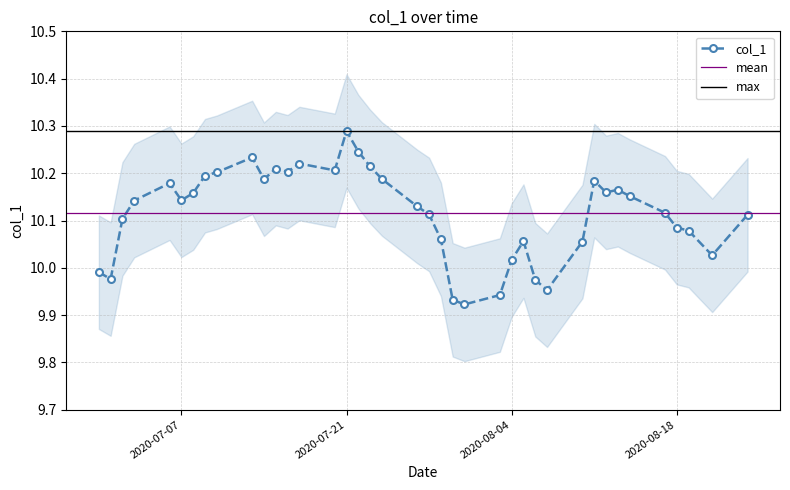

Reading left to right, transcribe all the data shown in this chart.

10.0	10.0	10.1	10.1	10.2	10.1	10.2	10.2	10.2	10.2	10.2	10.2	10.2	10.2	10.2	10.3	10.2	10.2	10.2	10.1	10.1	10.1	9.9	9.9	9.9	10.0	10.1	10.0	10.0	10.1	10.2	10.2	10.2	10.2	10.1	10.1	10.1	10.0	10.1